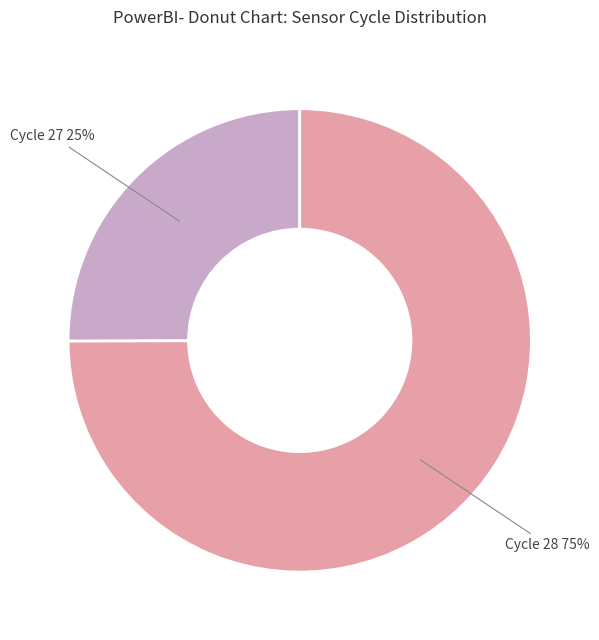

Does any single category account for the majority?

Yes